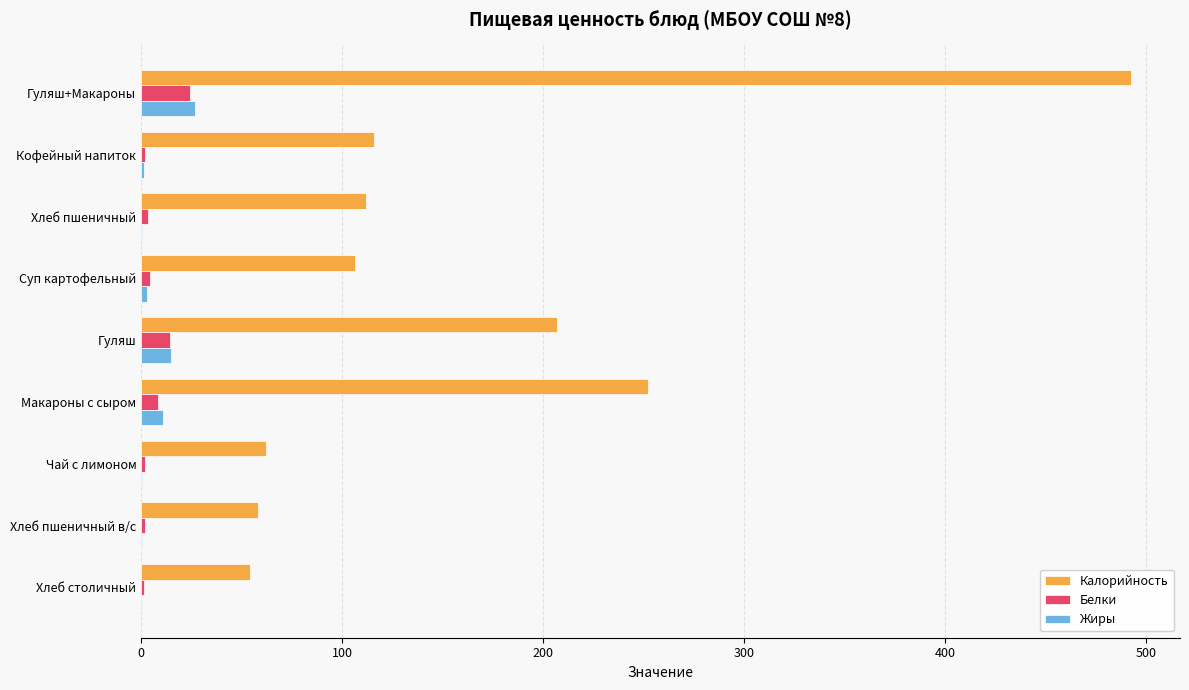

Where is Калорийность nearest to the value 273?

Макароны с сыром